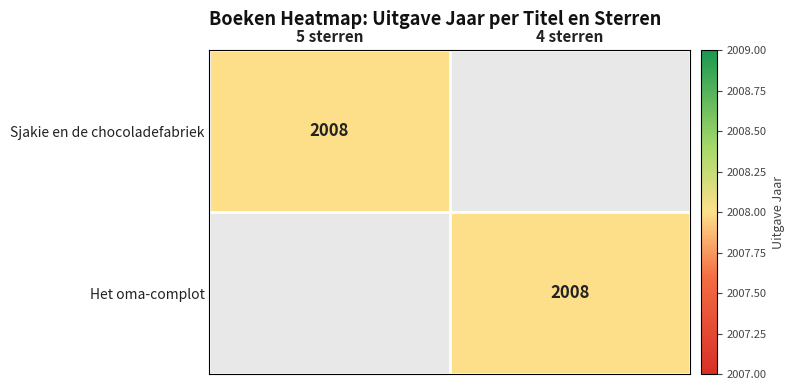

True or false: Sjakie en de chocoladefabriek has a value of 901 at 5 sterren.

False